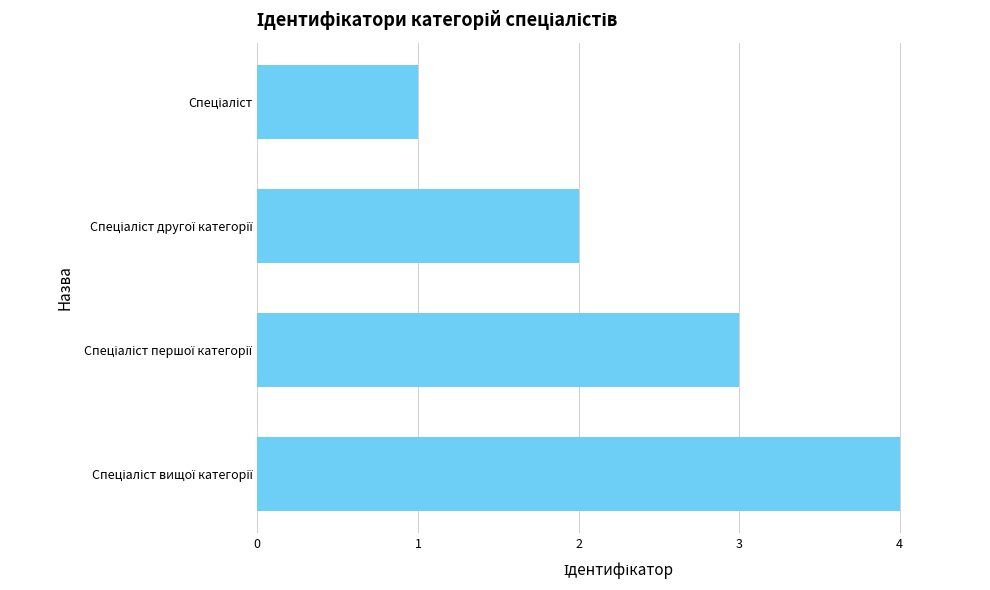

What is the greatest value displayed?

4